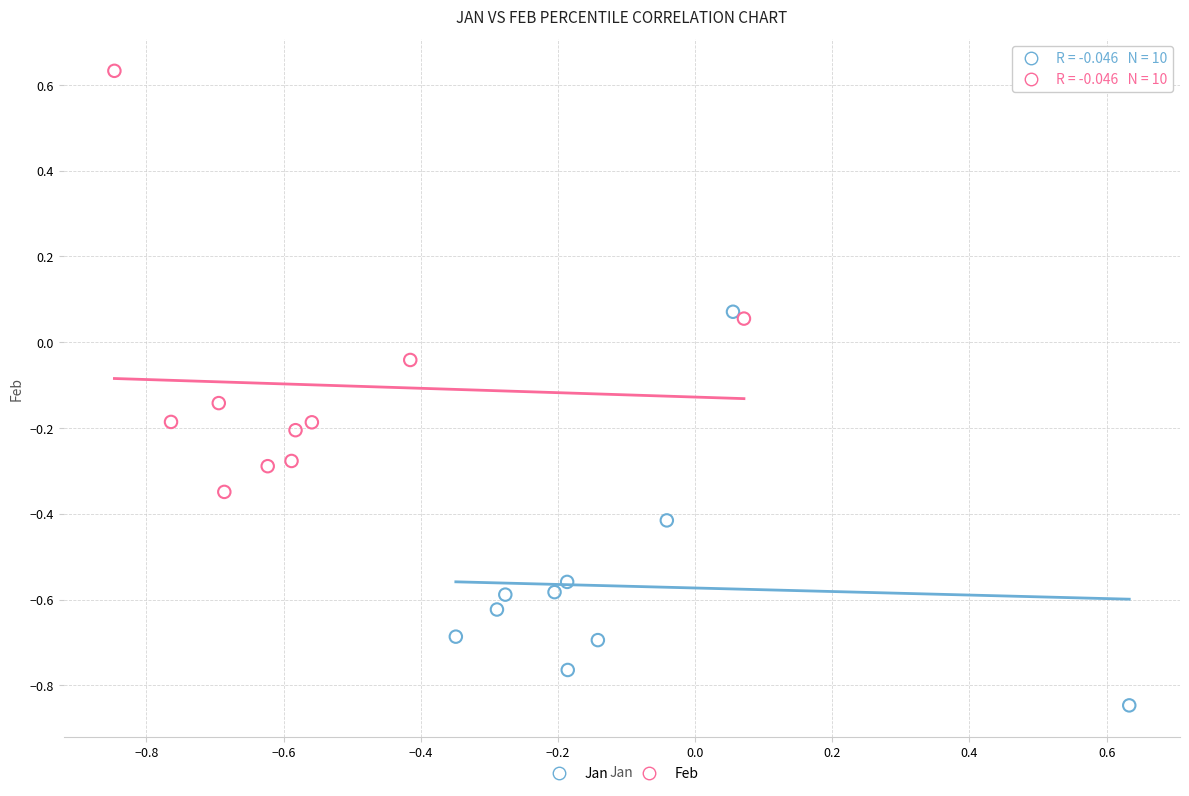

Which series contains the highest Y value?

Feb